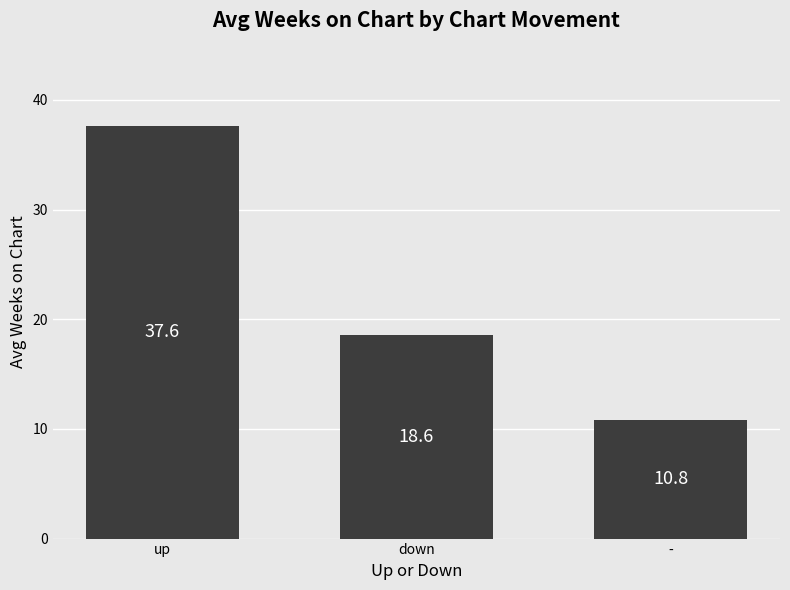

List the labels in order of value, smallest first.

-, down, up